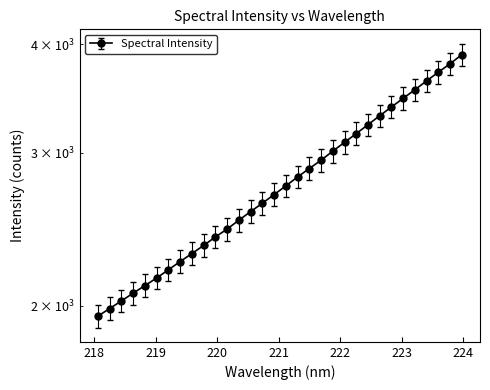

What is the maximum value shown in the chart?

3889.0